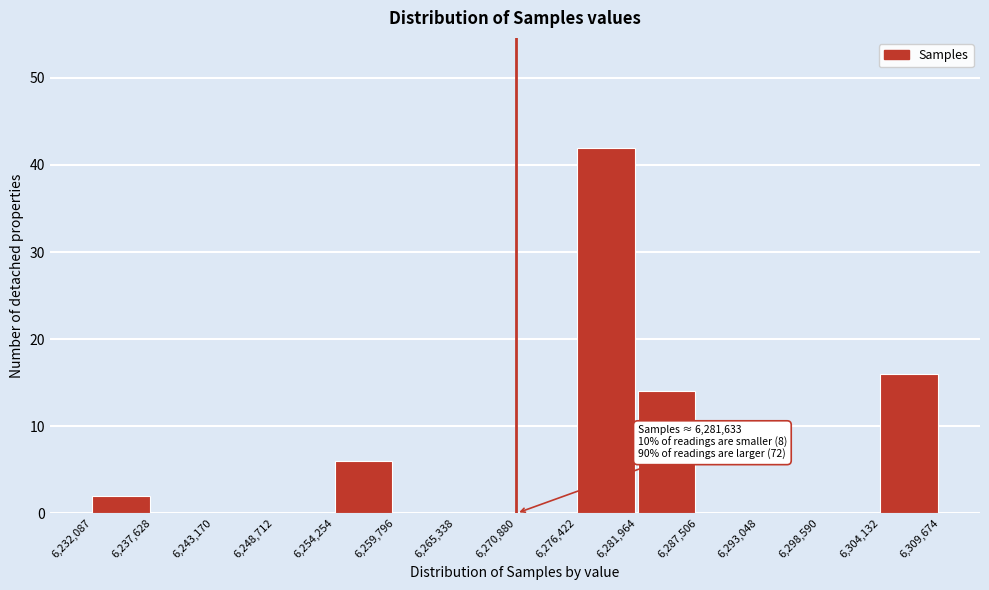

Over which range of the x-axis is the bar tallest?

6,276,422 to 6,281,964